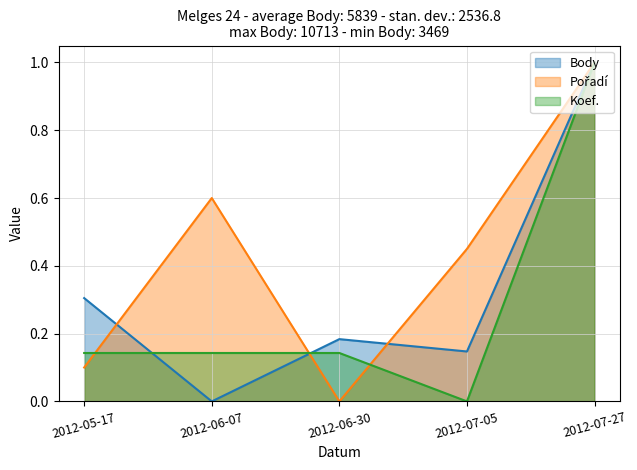

What is the difference between the second highest and minimum values in the Koef. series?

0.1